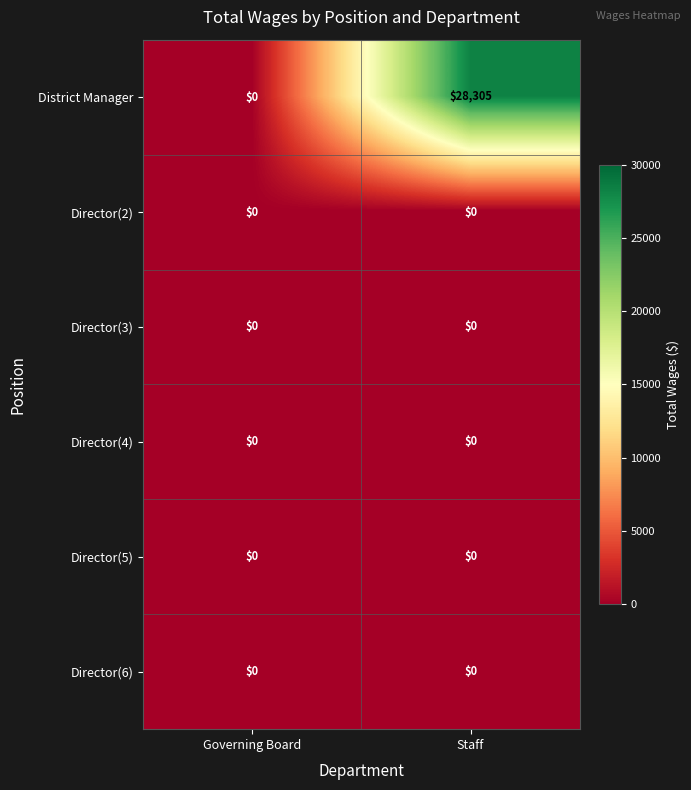

Reading left to right, list all the values displayed in this chart.

District Manager: 0	28305
Director(2): 0	0
Director(3): 0	0
Director(4): 0	0
Director(5): 0	0
Director(6): 0	0